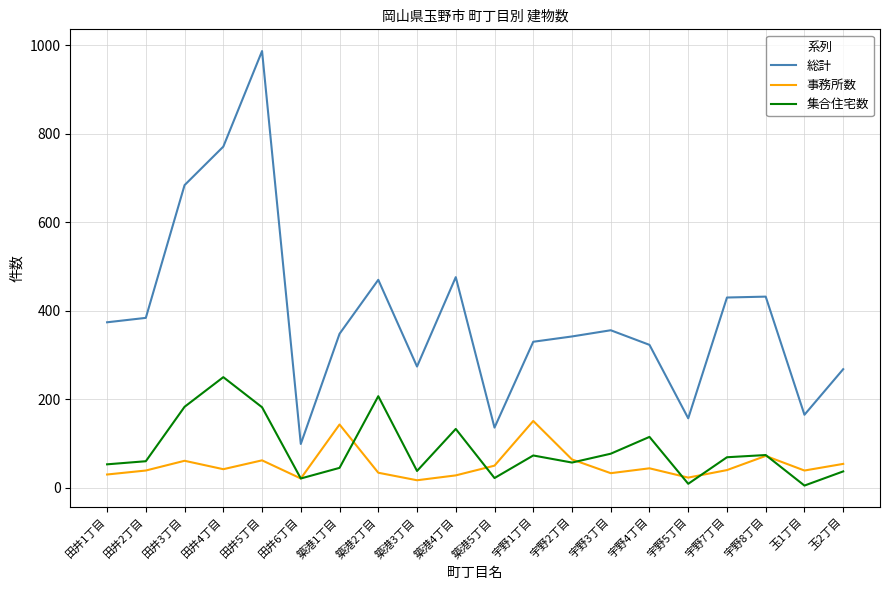

True or false: 総計 and 集合住宅数 cross at least once.

False